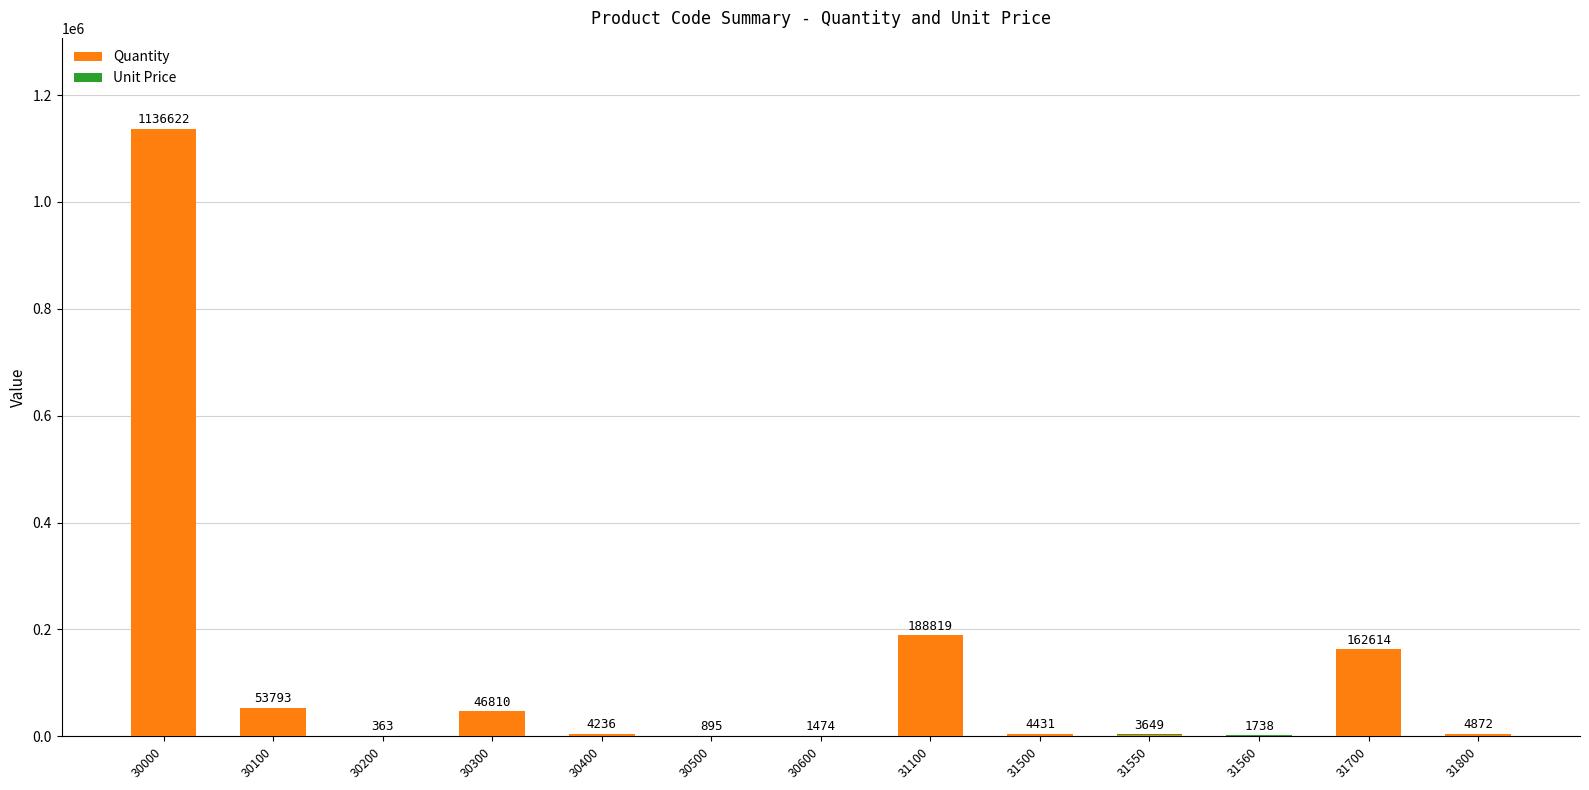

Are the bars grouped side by side (vs. stacked)?

No